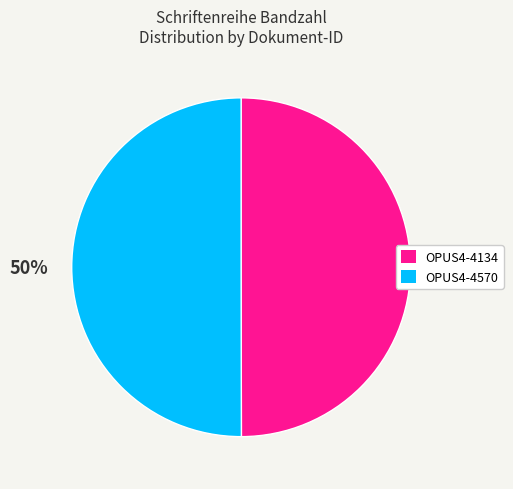

Combined, do OPUS4-4570 and OPUS4-4134 account for over 50%?

Yes